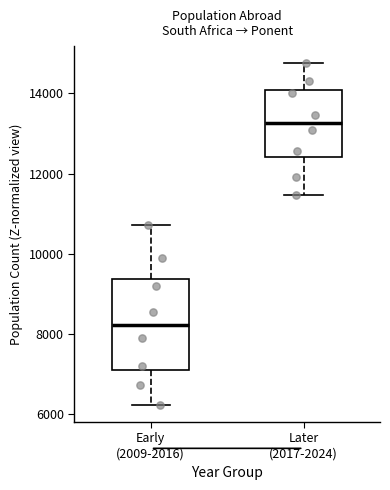

Reading left to right, read every box against the y-axis: the position of its median line, the range the box covers, and the ends of its whiskers. The values are not printed on the chart, so give them approximately, as read against the axis.

Early (2009-2016): median 8200, box 7000 to 9400, whiskers 6200 to 10800
Later (2017-2024): median 13200, box 12400 to 14000, whiskers 11400 to 14800